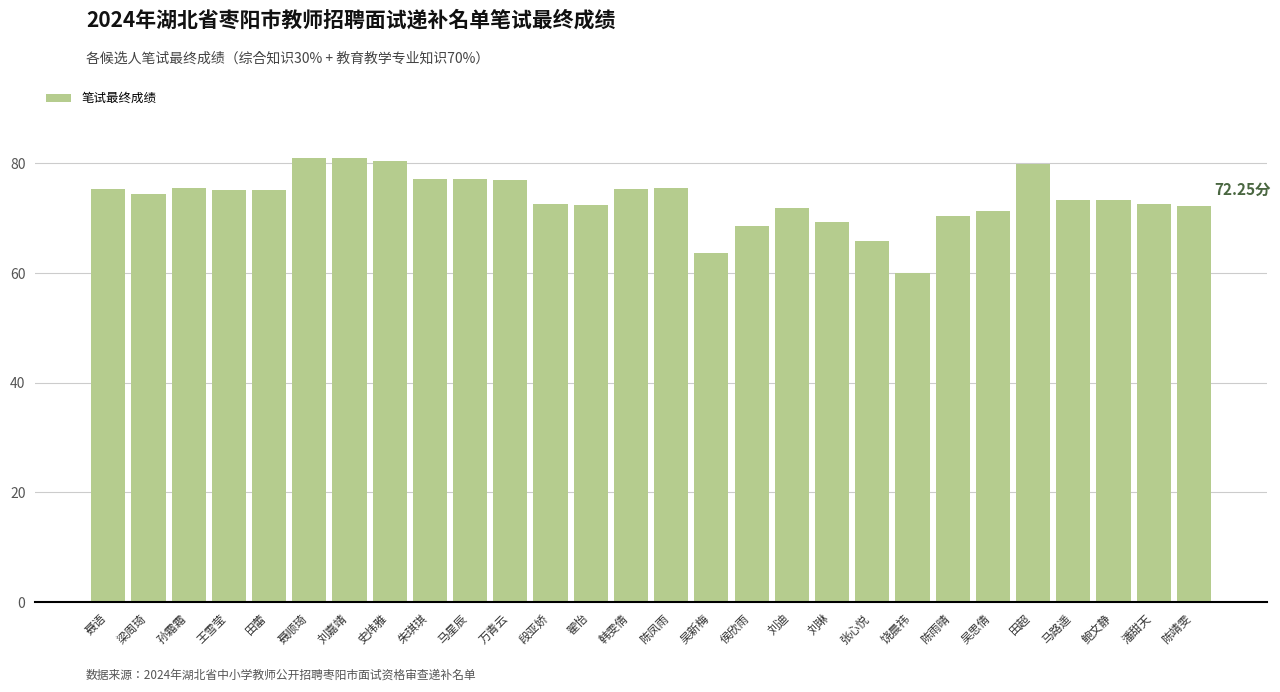

Approximately how many times larger is the value at 陈靖雯 compared to 翟怡?

1.0